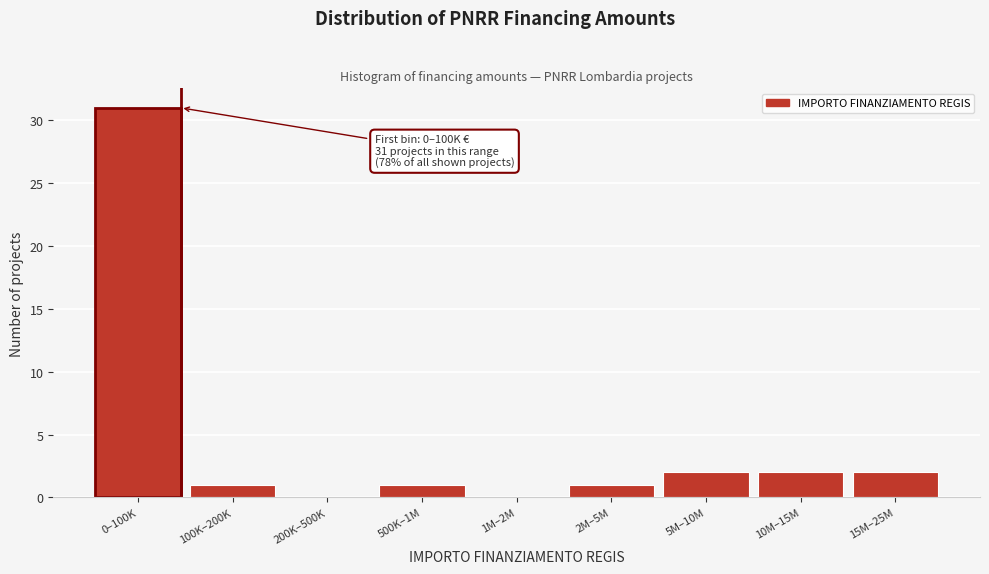

Reading right to left, extract all data points from this chart.

15M–25M=2	10M–15M=2	5M–10M=2	2M–5M=1	1M–2M=0	500K–1M=1	200K–500K=0	100K–200K=1	0–100K=31